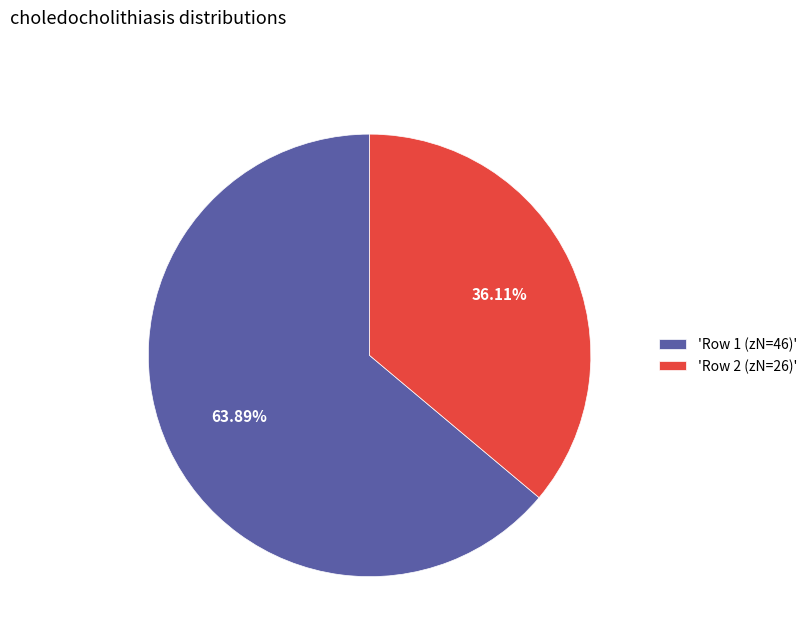

What is the majority slice?

'Row 1 (zN=46)'